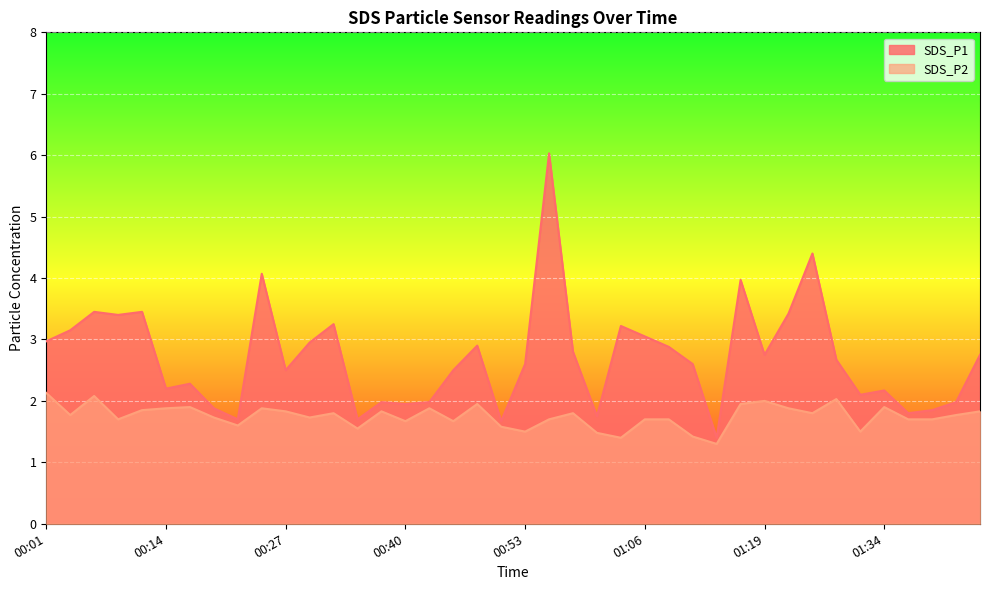

The value of SDS_P1 at 01:14 is 1.4. True or false?

True